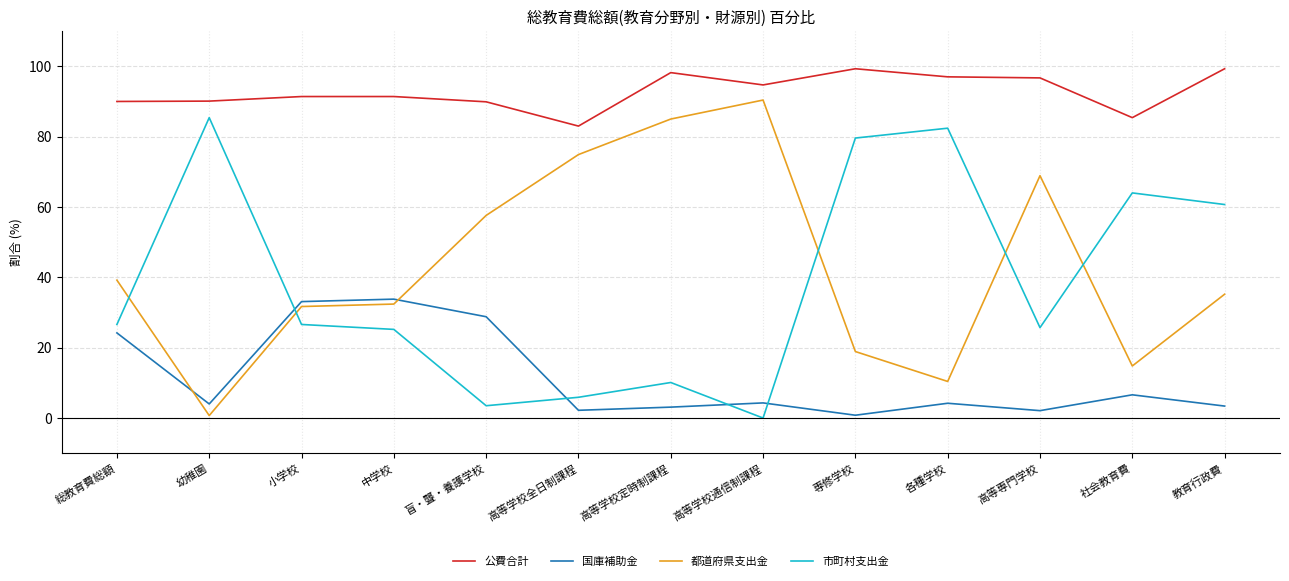

True or false: 公費合計 has more than 1 points higher than both neighbors.

True